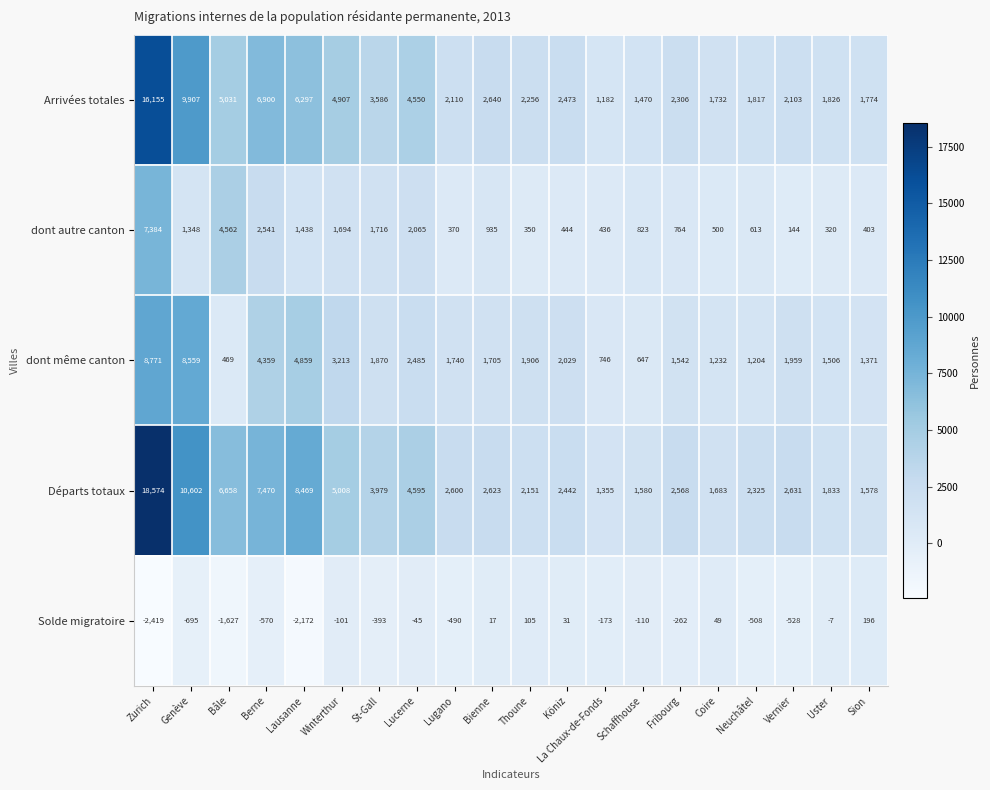

Where is Arrivées totales nearest to the value 8668?

Genève